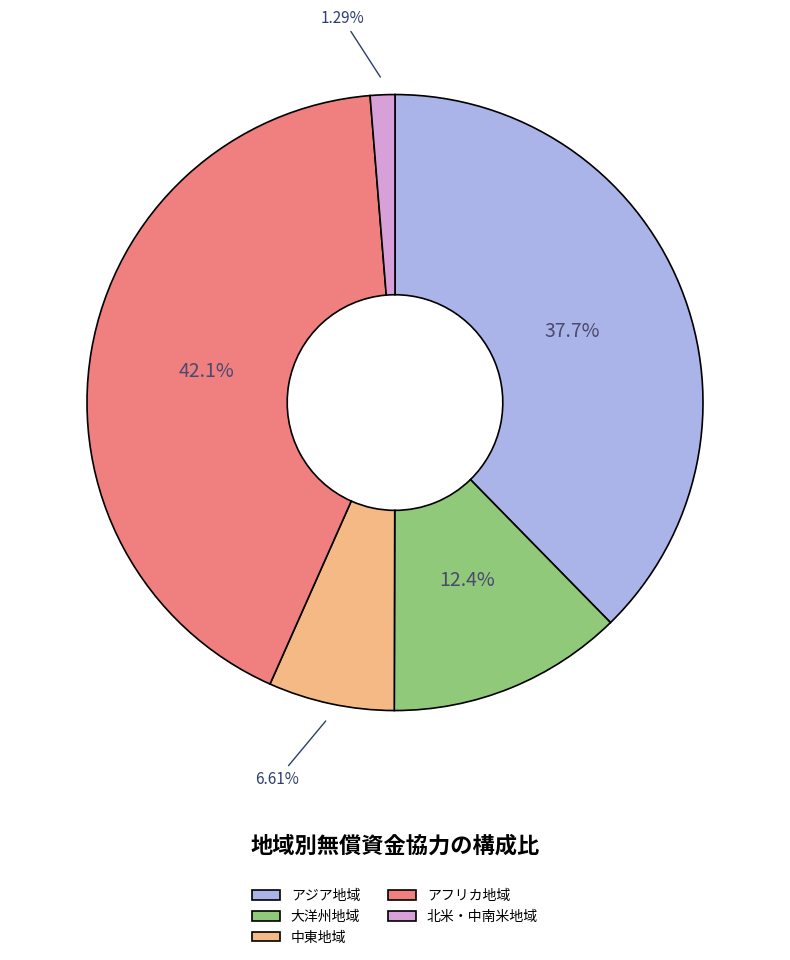

What percentage is NOT represented by 北米・中南米地域?

98.7%